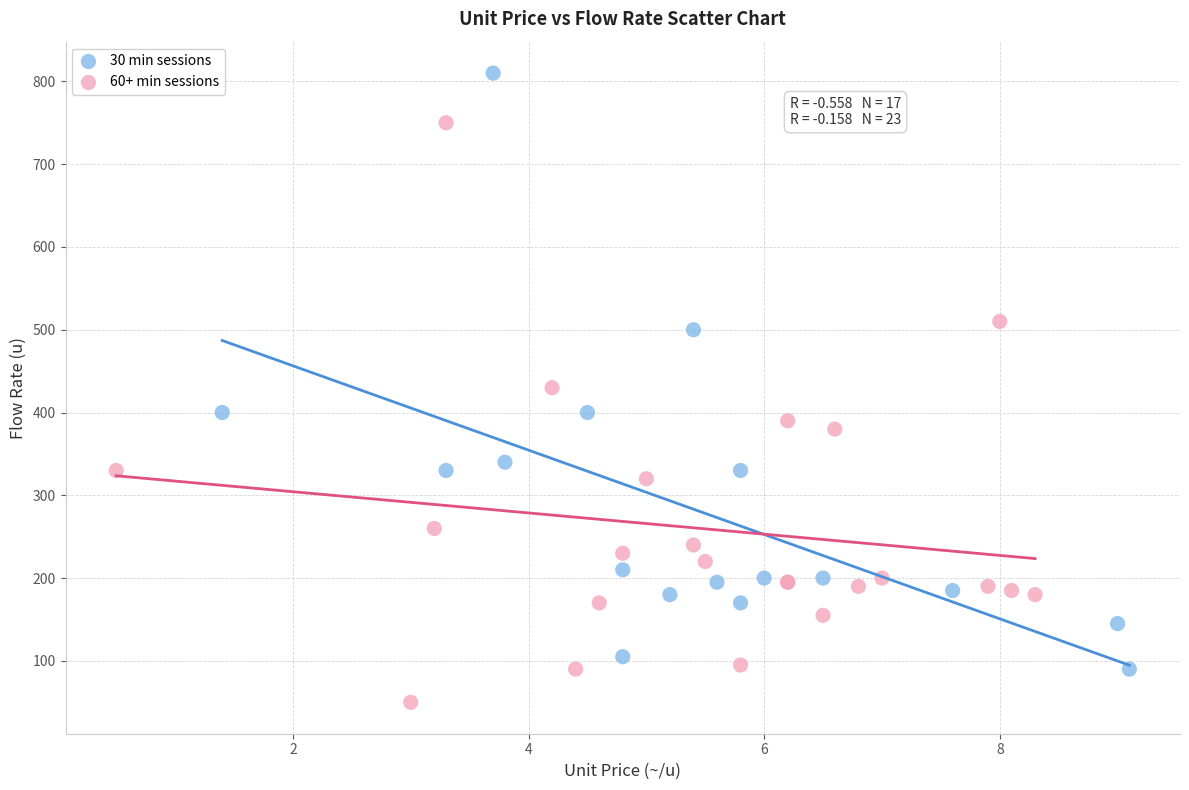

Which series reaches the maximum Y coordinate?

30 min sessions